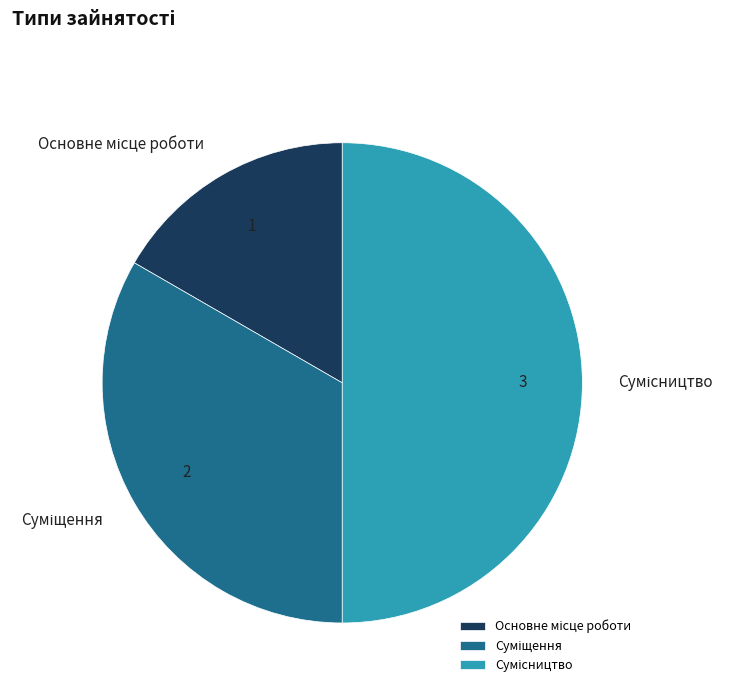

How many segments does this pie chart have?

3